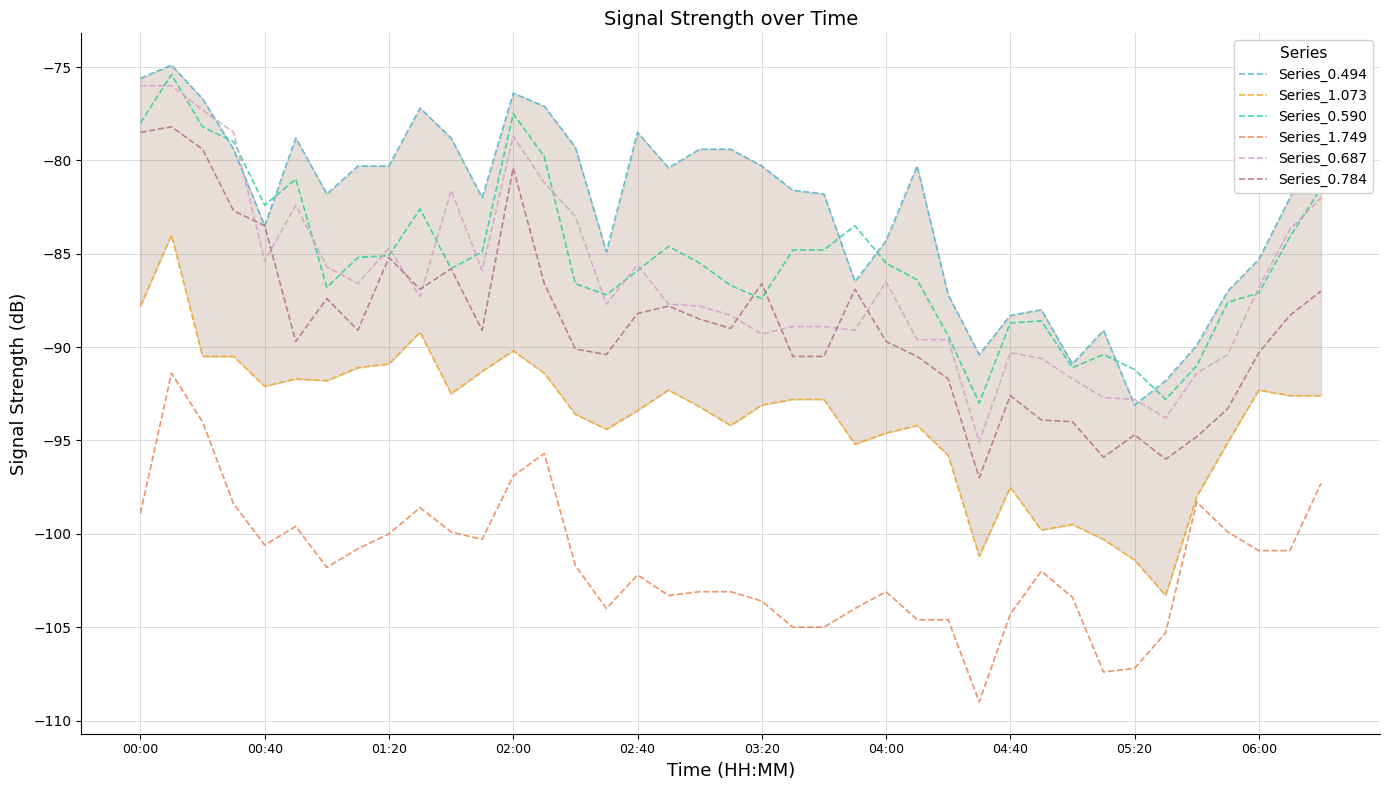

Read the Series_1.073 value at 15.

-94.4